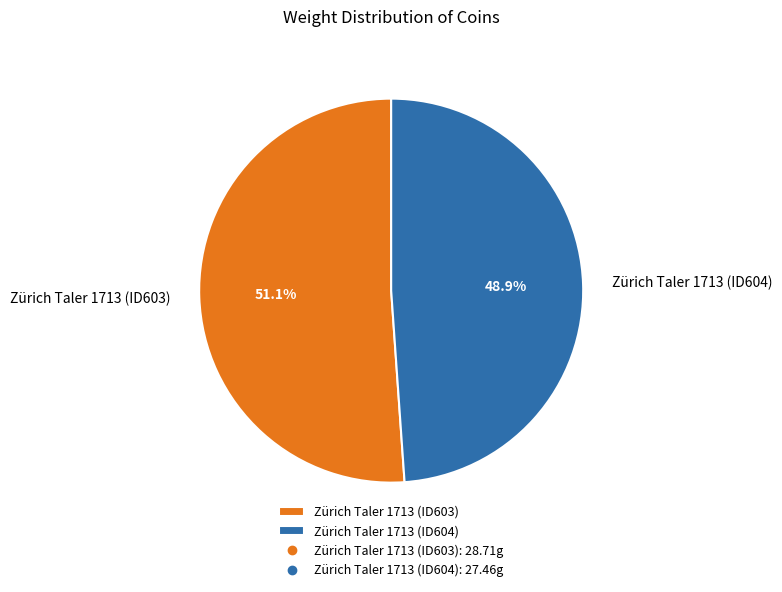

Is there a majority slice in this chart?

Yes